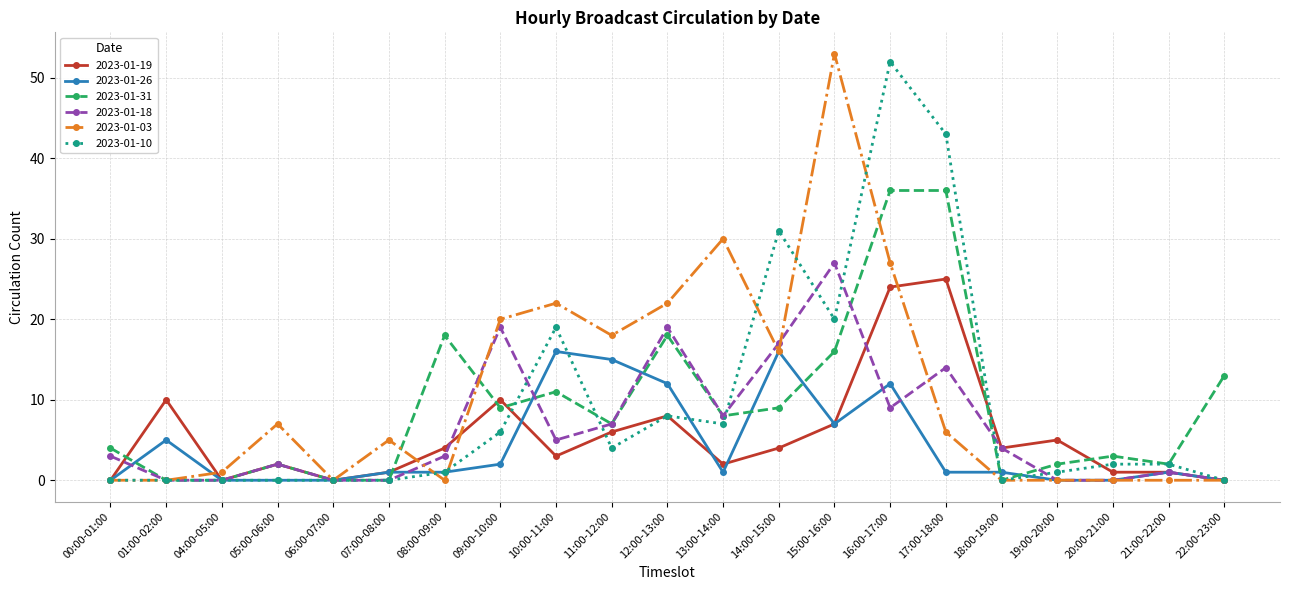

What is the difference between the maximum and minimum values in the 2023-01-31 series?

36